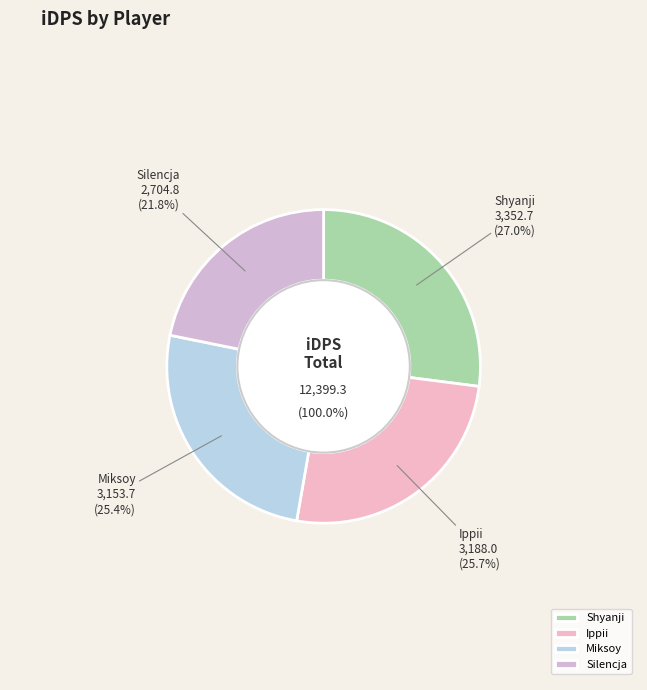

How many segments does this pie chart have?

4